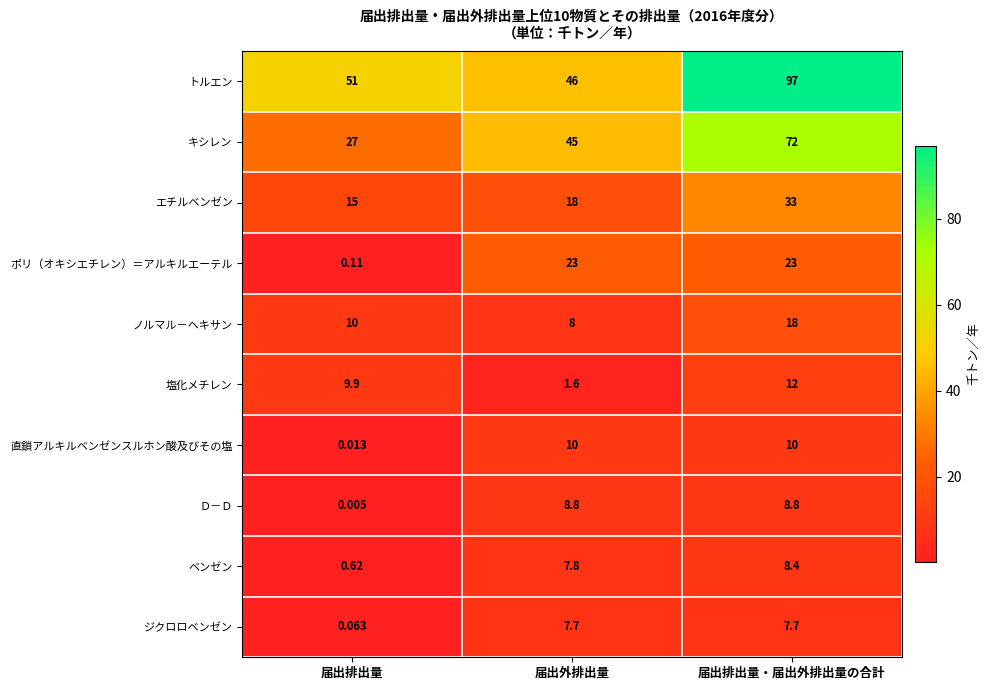

Rank the series at 届出排出量 from highest to lowest value.

トルエン, キシレン, エチルベンゼン, ノルマル－ヘキサン, 塩化メチレン, ベンゼン, ポリ（オキシエチレン）＝アルキルエーテル, ジクロロベンゼン, 直鎖アルキルベンゼンスルホン酸及びその塩, Ｄ－Ｄ